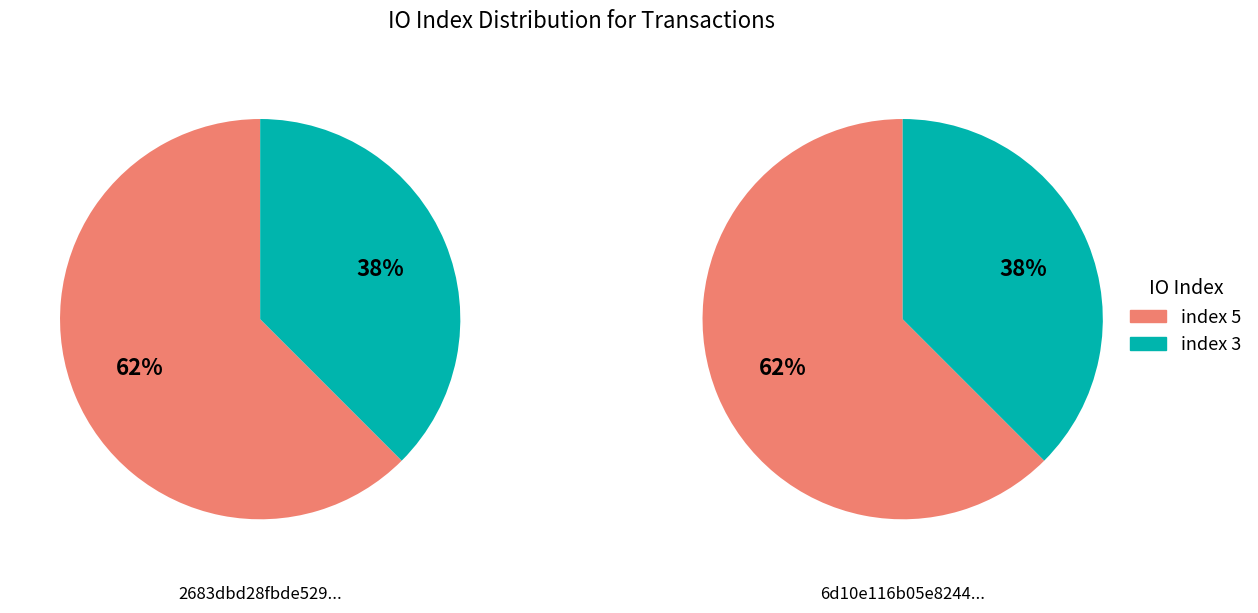

What percentage is NOT represented by io_index=3?

62.5%